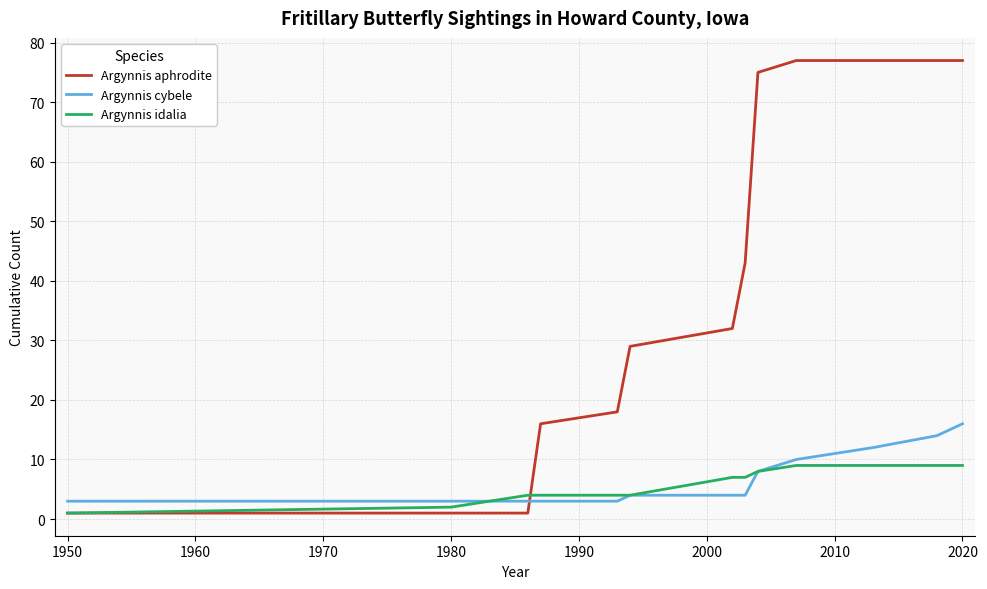

What is the greatest value displayed?

77